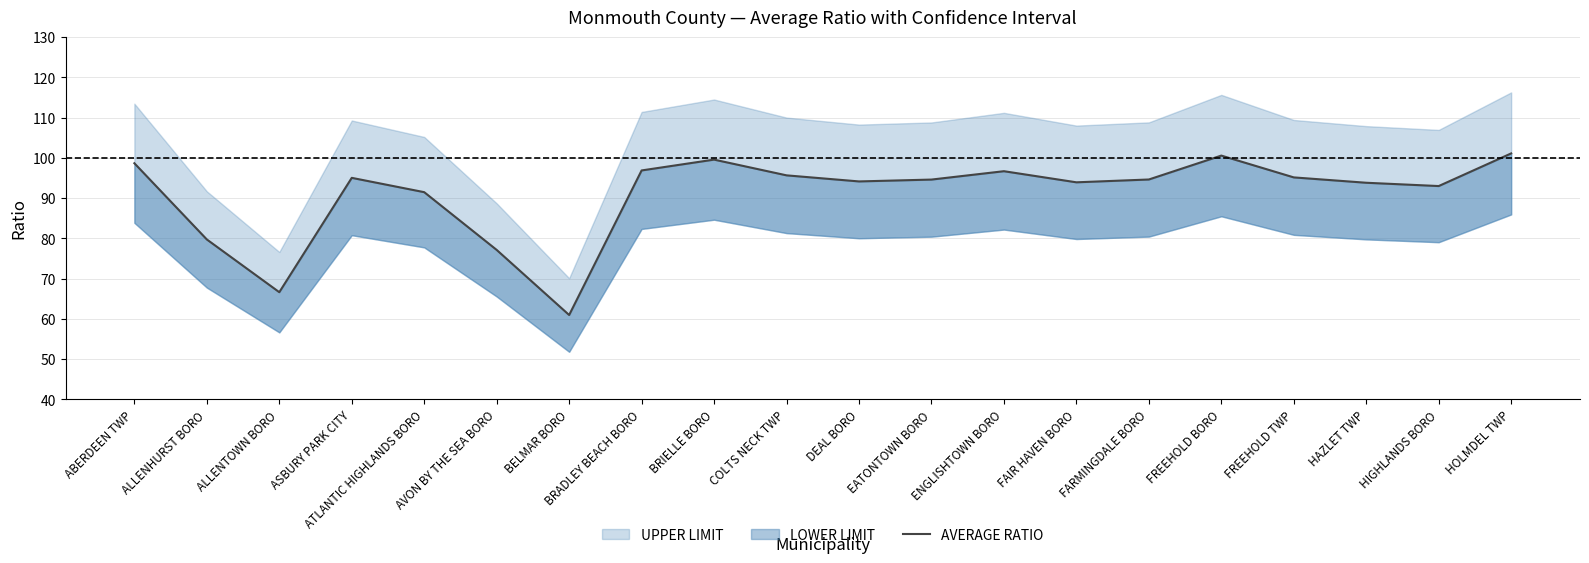

What is the difference between the second highest and second lowest values?

33.9